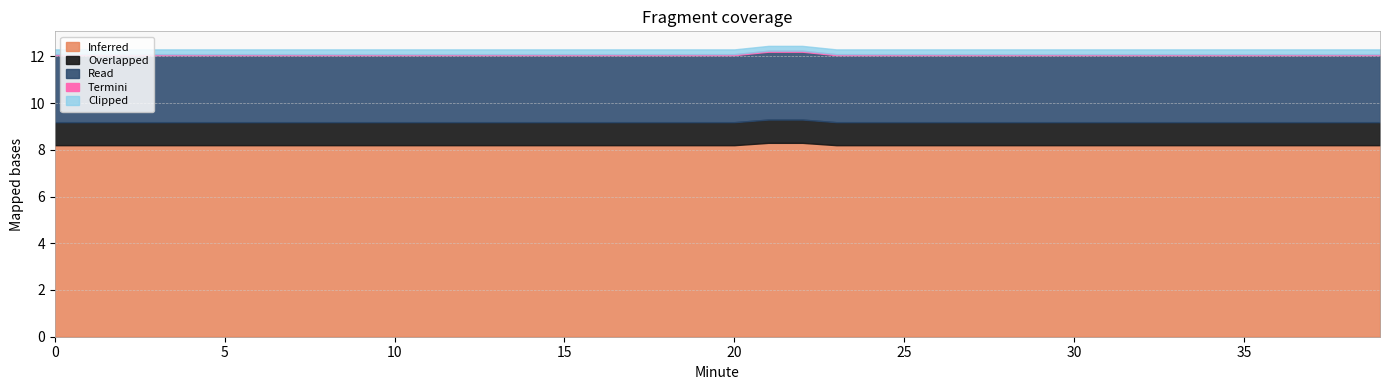

What is the value of the Clipped point at the 12th from the left?

0.2